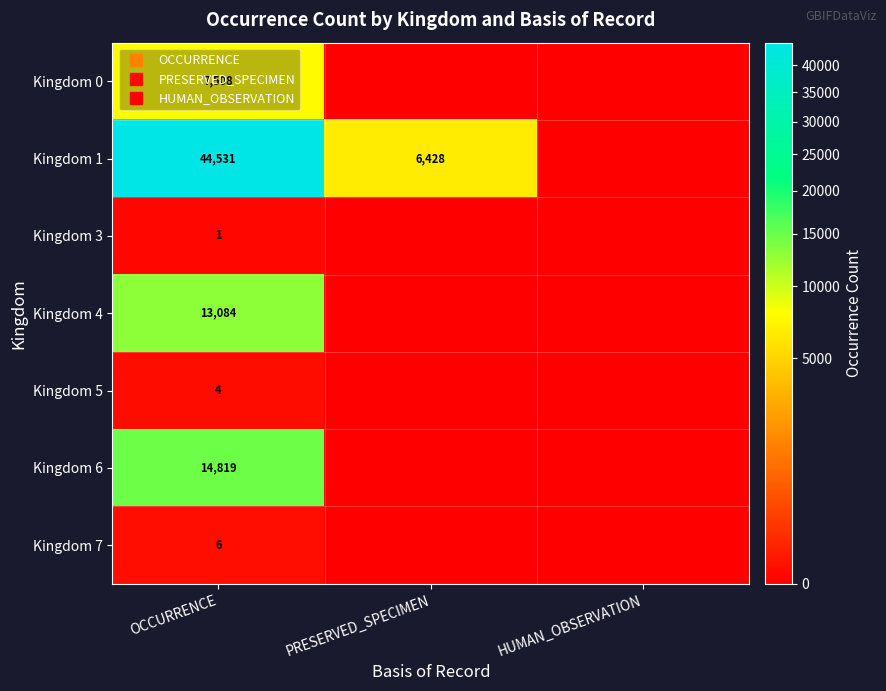

The value of Kingdom 6 at OCCURRENCE is 4497. True or false?

False